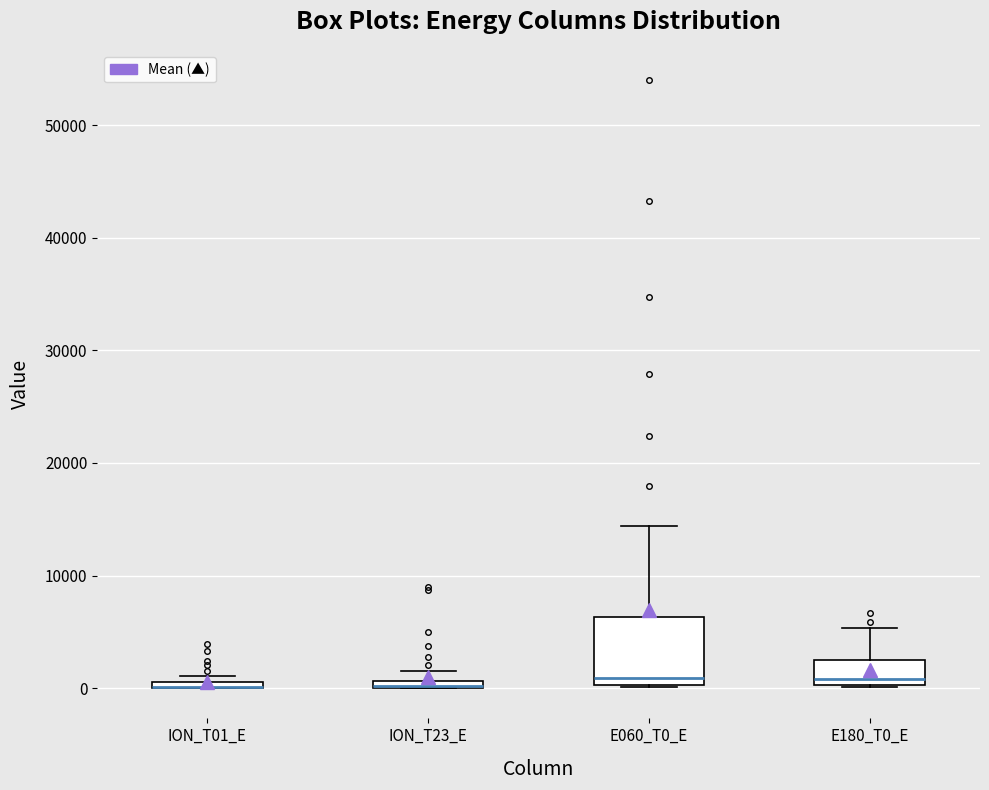

Where is the lower edge of the box for ION_T01_E on the y-axis? The values are not printed on the chart, so give them approximately, as read against the axis.

0